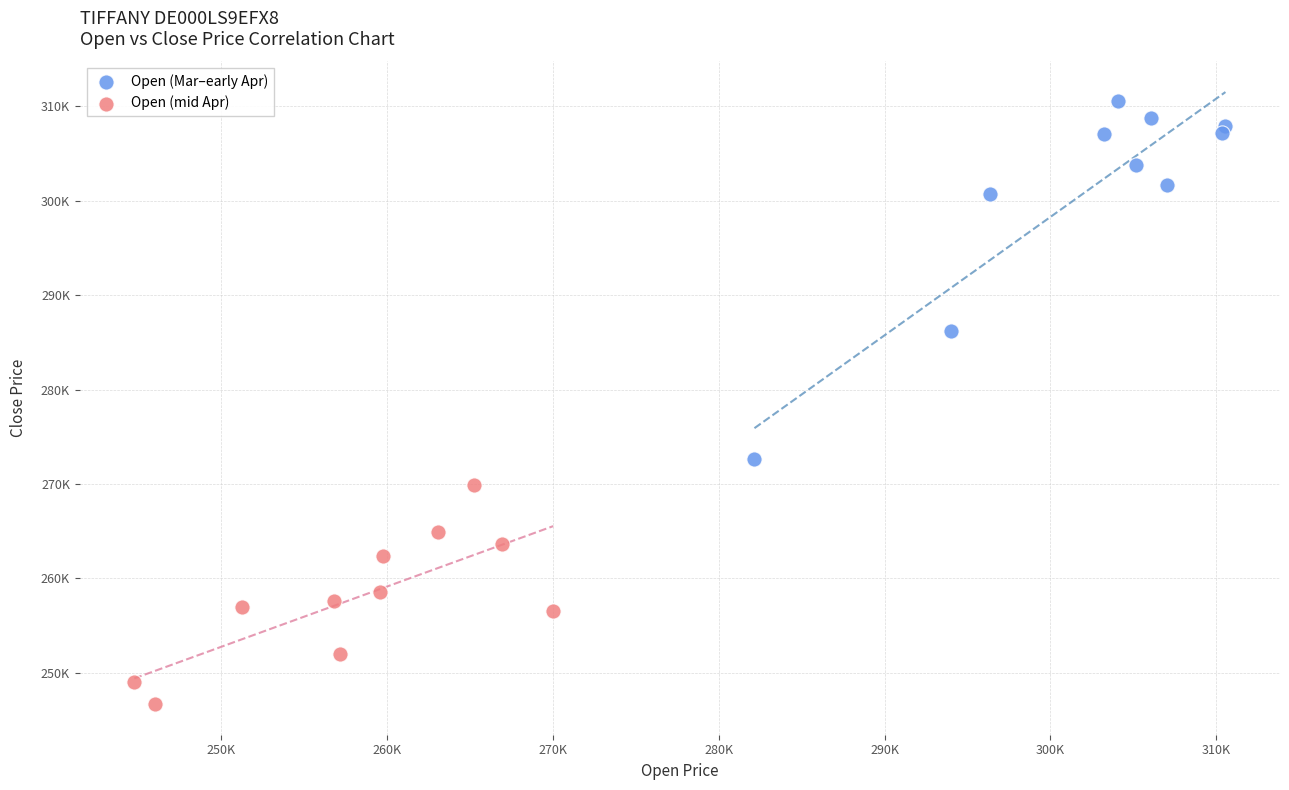

What are all the series names shown in the legend?

Open (Mar–early Apr), Open (mid Apr)